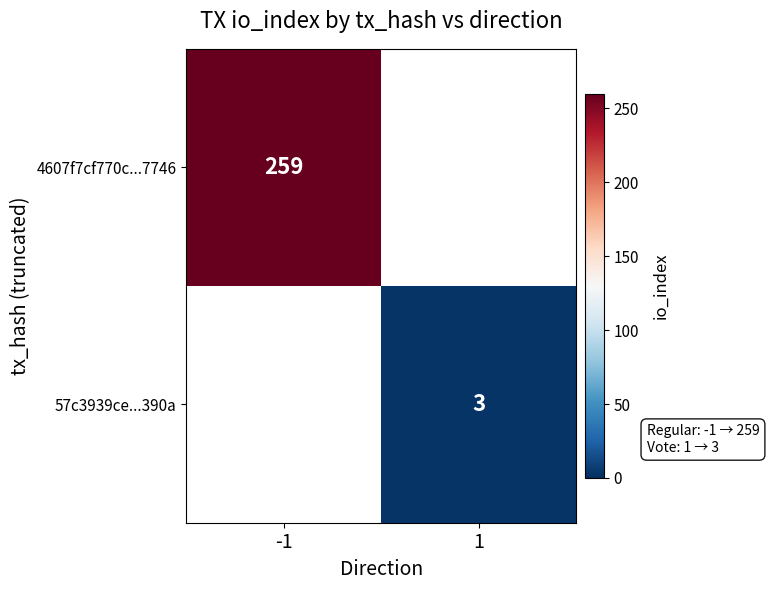

Is it true that 57c3939ce...390a equals 1 at 1?

False